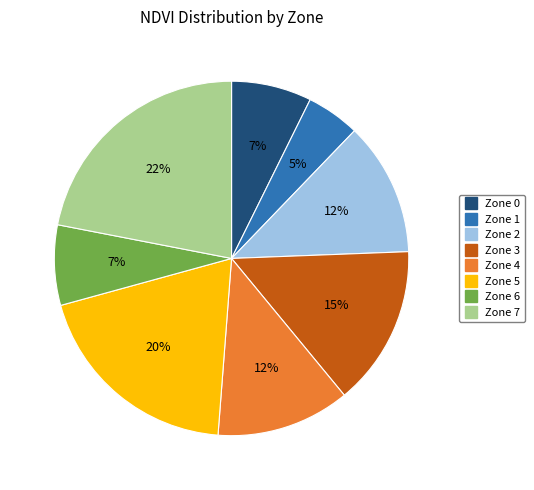

Approximately how many times larger is the value at Zone 0 compared to Zone 2?

0.6